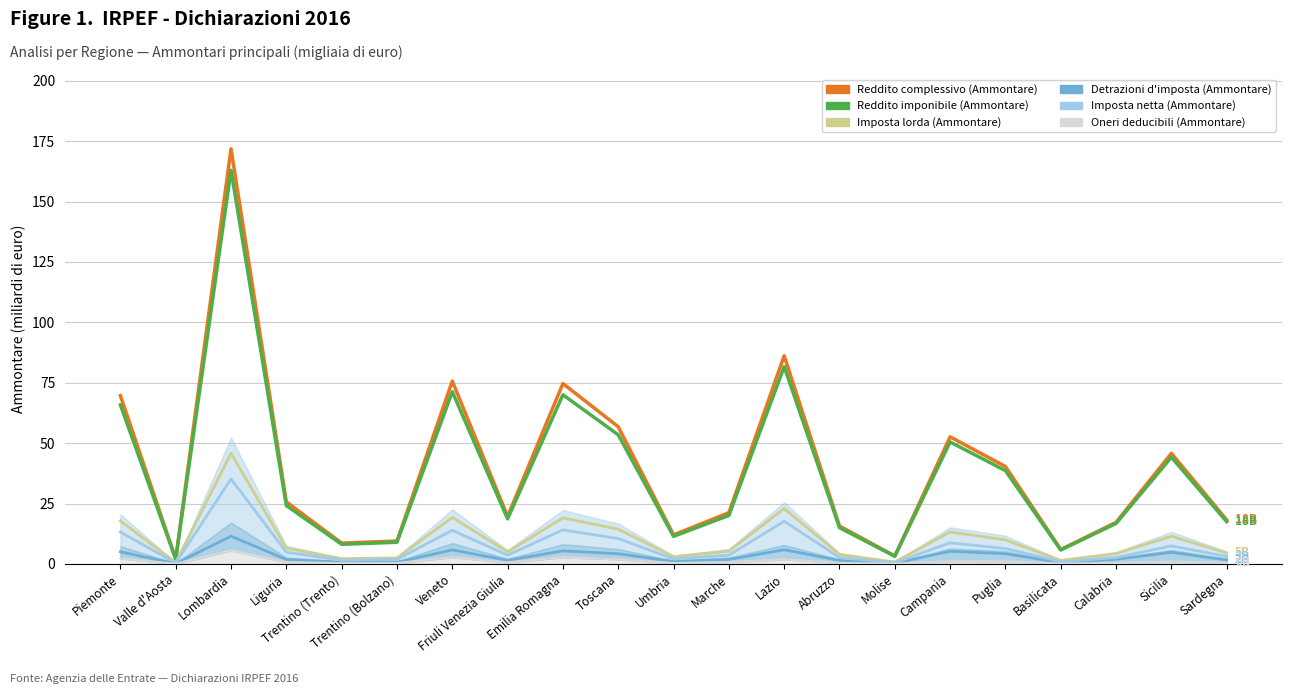

Which series has the largest range (max minus min)?

Reddito complessivo (Ammontare)